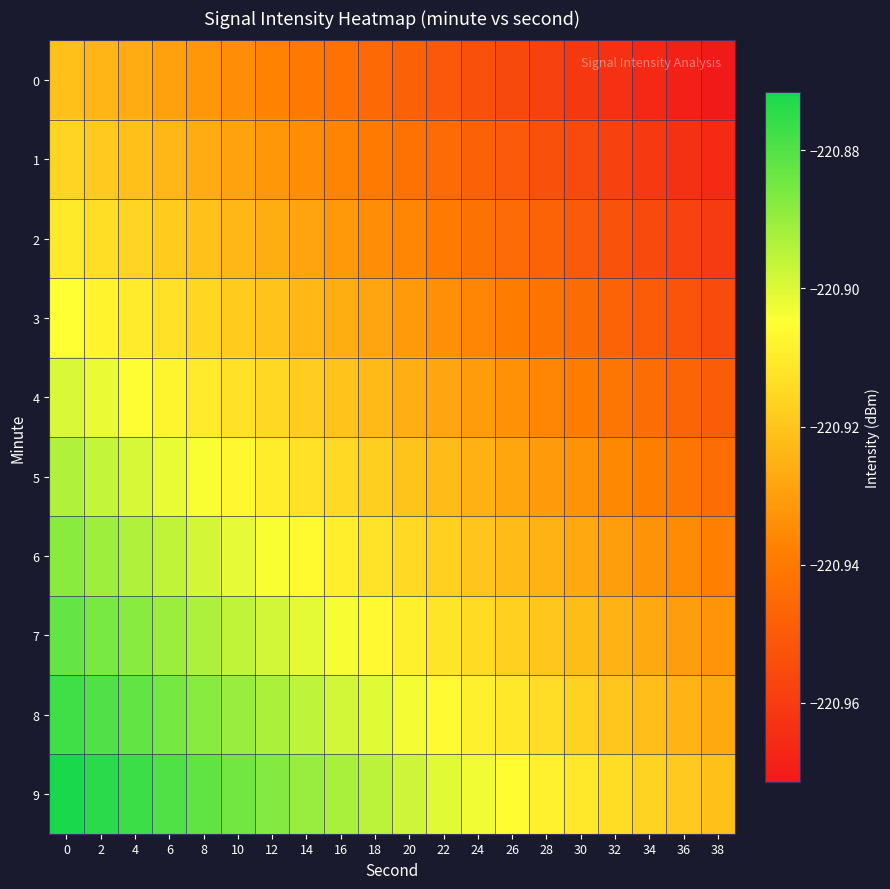

Reading right to left, list all the values displayed in this chart.

0: 38=-221.0	36=-221.0	34=-221.0	32=-221.0	30=-221.0	28=-221.0	26=-221.0	24=-221.0	22=-221.0	20=-220.9	18=-220.9	16=-220.9	14=-220.9	12=-220.9	10=-220.9	8=-220.9	6=-220.9	4=-220.9	2=-220.9	0=-220.9
1: 38=-221.0	36=-221.0	34=-221.0	32=-221.0	30=-221.0	28=-221.0	26=-221.0	24=-220.9	22=-220.9	20=-220.9	18=-220.9	16=-220.9	14=-220.9	12=-220.9	10=-220.9	8=-220.9	6=-220.9	4=-220.9	2=-220.9	0=-220.9
2: 38=-221.0	36=-221.0	34=-221.0	32=-221.0	30=-220.9	28=-220.9	26=-220.9	24=-220.9	22=-220.9	20=-220.9	18=-220.9	16=-220.9	14=-220.9	12=-220.9	10=-220.9	8=-220.9	6=-220.9	4=-220.9	2=-220.9	0=-220.9
3: 38=-221.0	36=-221.0	34=-220.9	32=-220.9	30=-220.9	28=-220.9	26=-220.9	24=-220.9	22=-220.9	20=-220.9	18=-220.9	16=-220.9	14=-220.9	12=-220.9	10=-220.9	8=-220.9	6=-220.9	4=-220.9	2=-220.9	0=-220.9
4: 38=-220.9	36=-220.9	34=-220.9	32=-220.9	30=-220.9	28=-220.9	26=-220.9	24=-220.9	22=-220.9	20=-220.9	18=-220.9	16=-220.9	14=-220.9	12=-220.9	10=-220.9	8=-220.9	6=-220.9	4=-220.9	2=-220.9	0=-220.9
5: 38=-220.9	36=-220.9	34=-220.9	32=-220.9	30=-220.9	28=-220.9	26=-220.9	24=-220.9	22=-220.9	20=-220.9	18=-220.9	16=-220.9	14=-220.9	12=-220.9	10=-220.9	8=-220.9	6=-220.9	4=-220.9	2=-220.9	0=-220.9
6: 38=-220.9	36=-220.9	34=-220.9	32=-220.9	30=-220.9	28=-220.9	26=-220.9	24=-220.9	22=-220.9	20=-220.9	18=-220.9	16=-220.9	14=-220.9	12=-220.9	10=-220.9	8=-220.9	6=-220.9	4=-220.9	2=-220.9	0=-220.9
7: 38=-220.9	36=-220.9	34=-220.9	32=-220.9	30=-220.9	28=-220.9	26=-220.9	24=-220.9	22=-220.9	20=-220.9	18=-220.9	16=-220.9	14=-220.9	12=-220.9	10=-220.9	8=-220.9	6=-220.9	4=-220.9	2=-220.9	0=-220.9
8: 38=-220.9	36=-220.9	34=-220.9	32=-220.9	30=-220.9	28=-220.9	26=-220.9	24=-220.9	22=-220.9	20=-220.9	18=-220.9	16=-220.9	14=-220.9	12=-220.9	10=-220.9	8=-220.9	6=-220.9	4=-220.9	2=-220.9	0=-220.9
9: 38=-220.9	36=-220.9	34=-220.9	32=-220.9	30=-220.9	28=-220.9	26=-220.9	24=-220.9	22=-220.9	20=-220.9	18=-220.9	16=-220.9	14=-220.9	12=-220.9	10=-220.9	8=-220.9	6=-220.9	4=-220.9	2=-220.9	0=-220.9